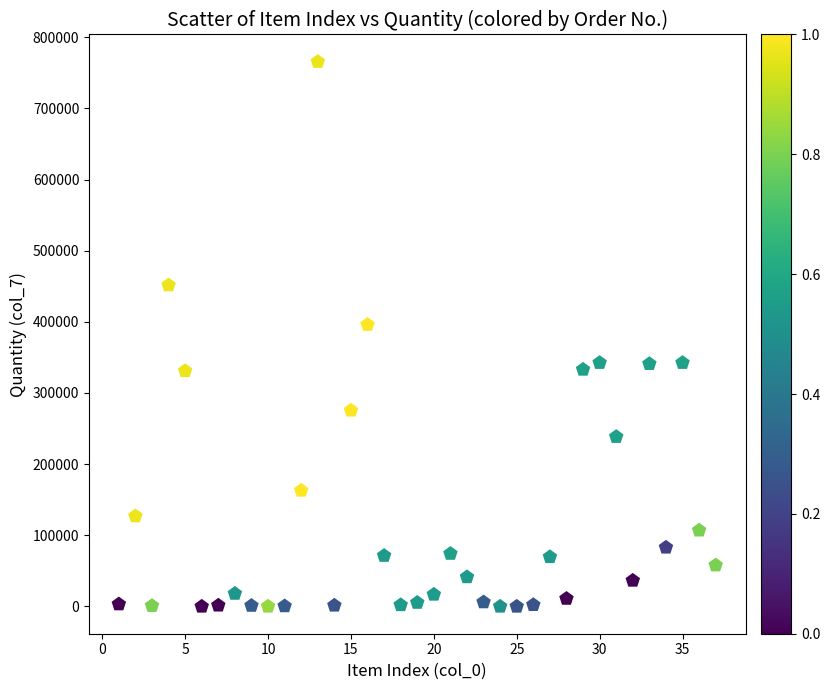

What is the range of X values (max minus min)?

36.0